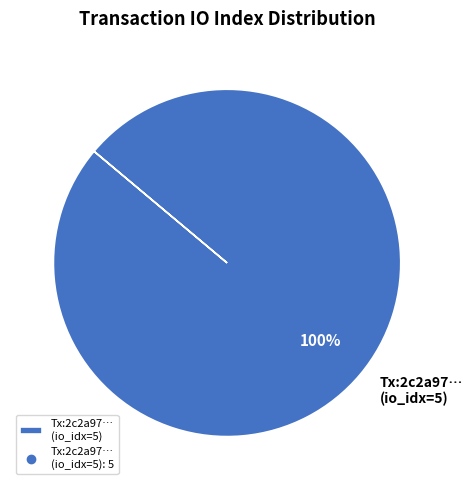

Is there a majority slice in this chart?

Yes